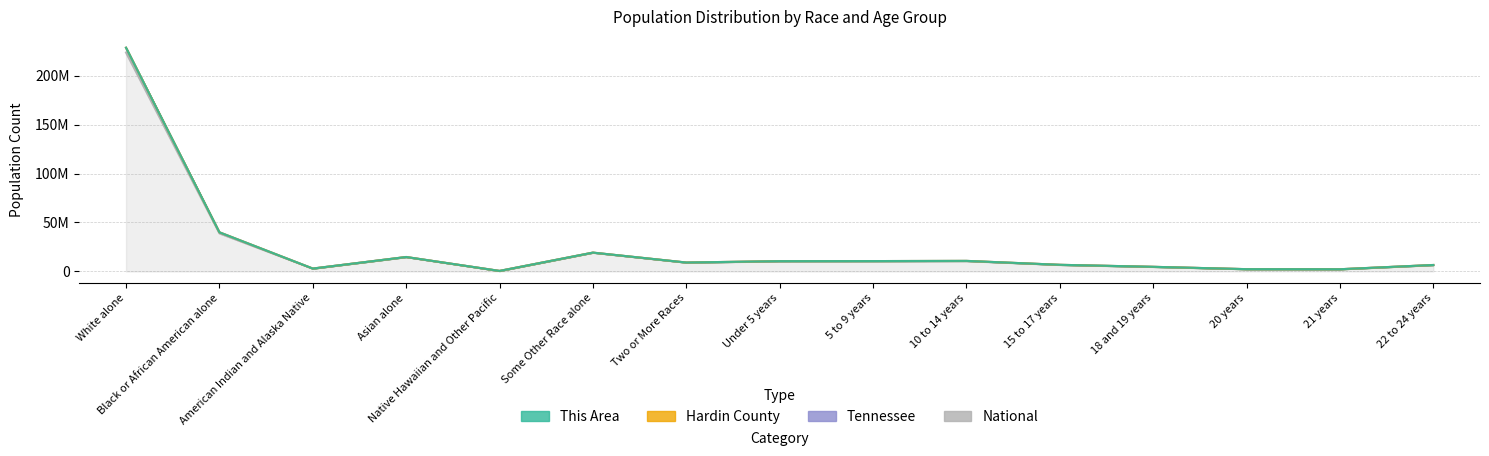

How many data points in Hardin County are above 9009073?

7